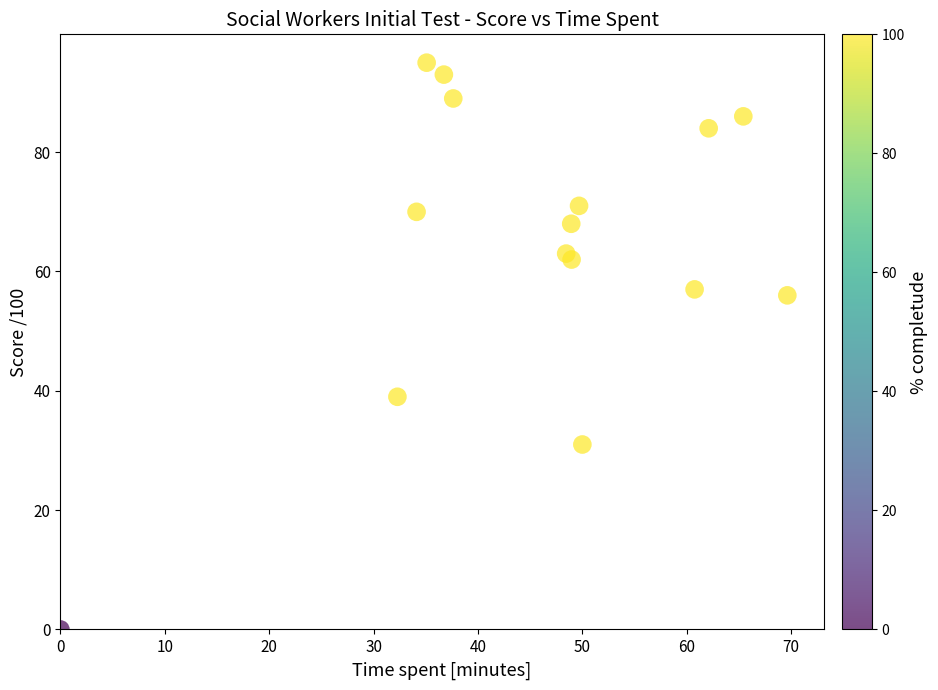

What is the range of Y values (max minus min)?

95